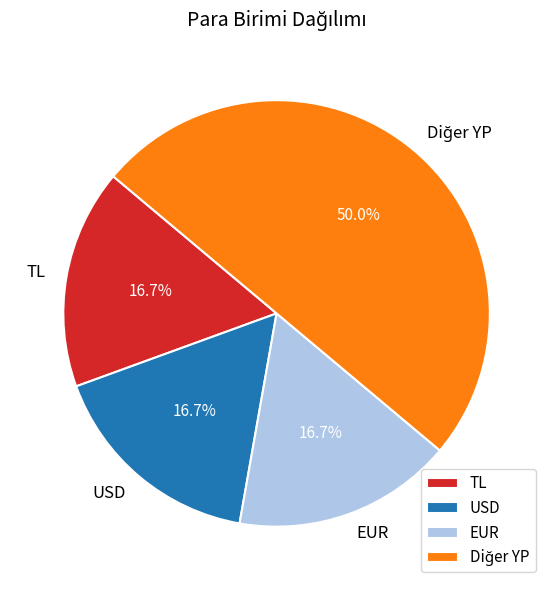

What is the ratio of the value at TL to the value at EUR?

1.0